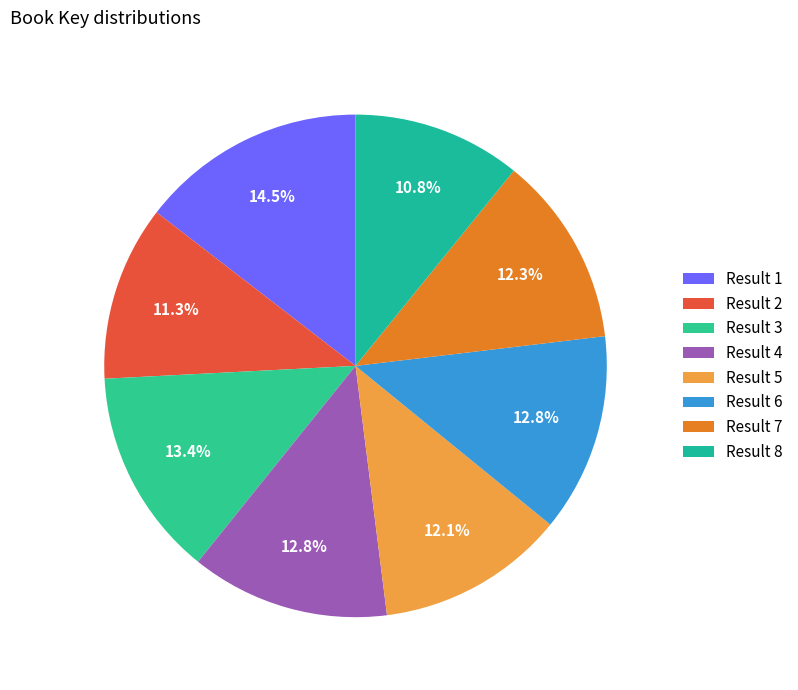

How many slices are in this pie chart?

8